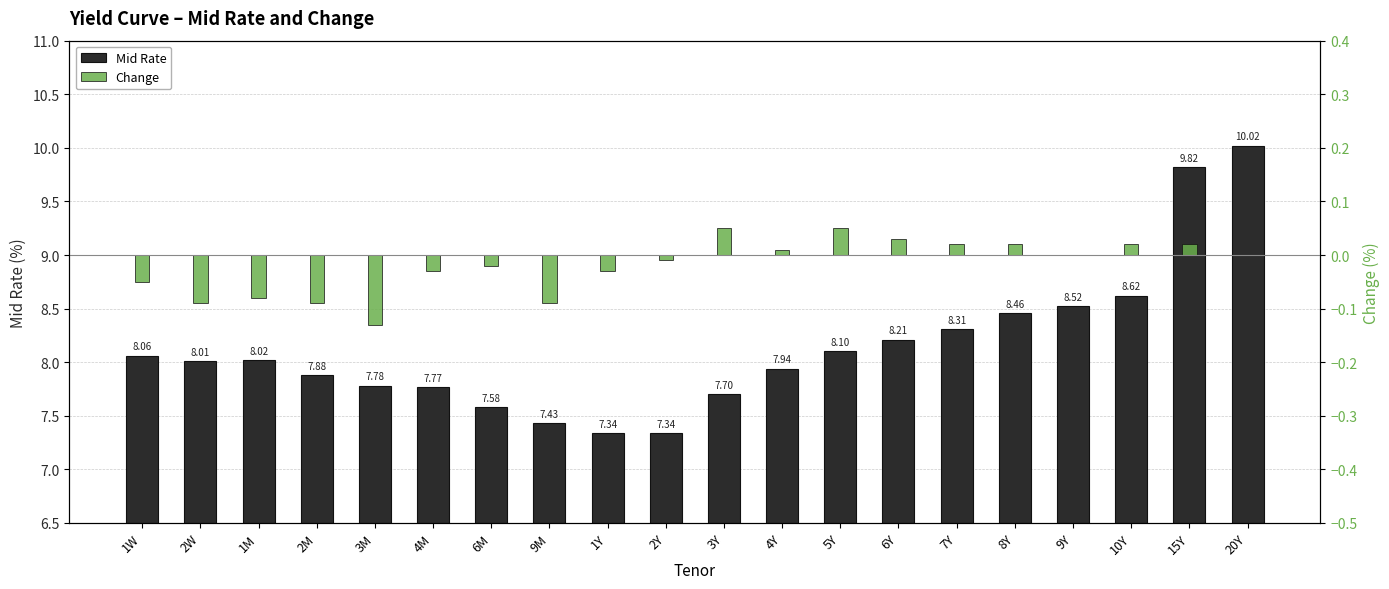

Are the bars horizontal?

No